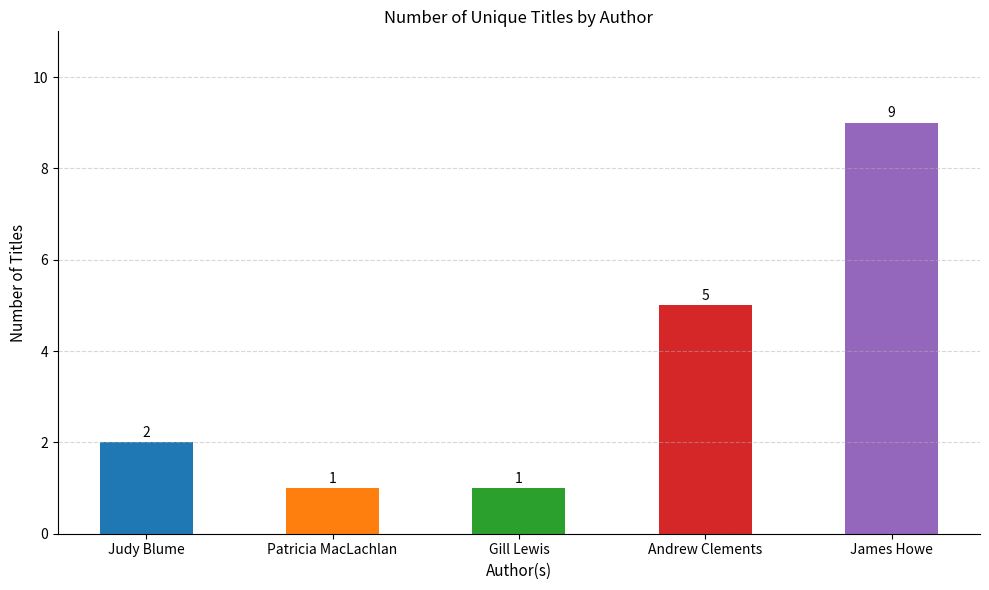

What is the label of the 1st bar from the right?

James Howe